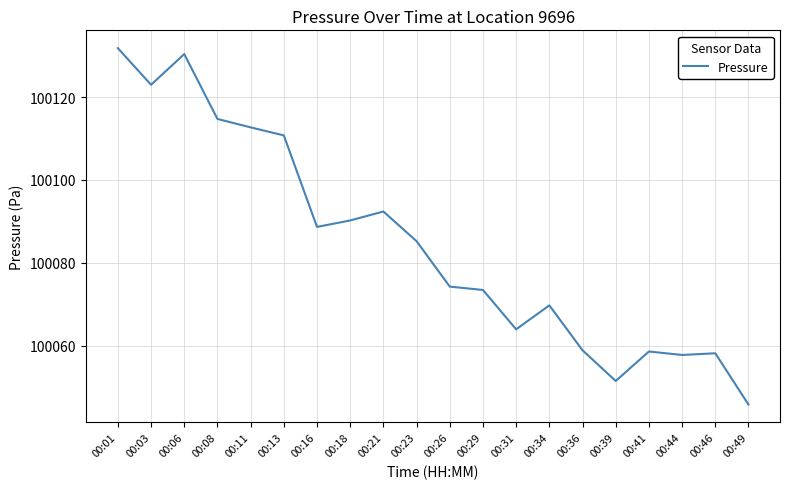

Which has a higher value, 00:08 or 00:06?

00:06